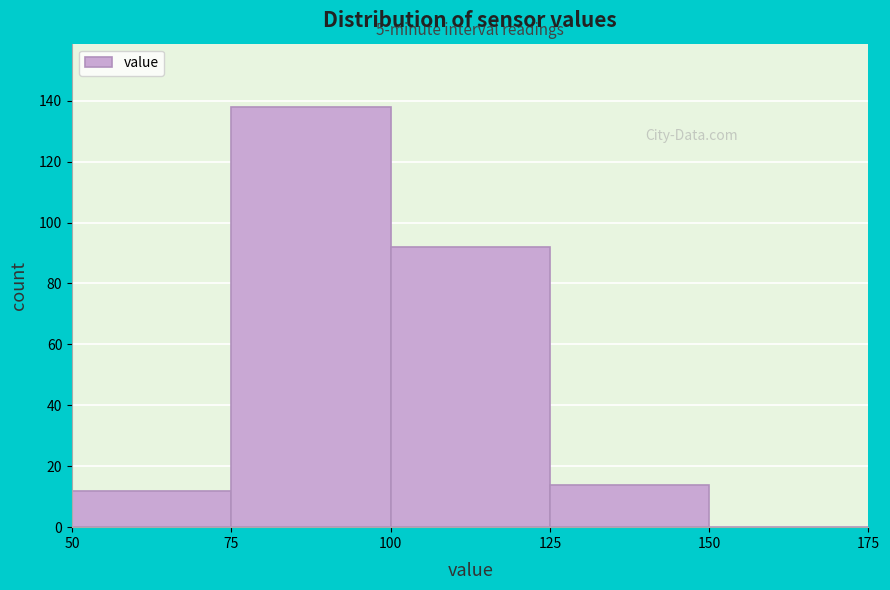

Which range on the x-axis has the tallest bar?

75 to 100